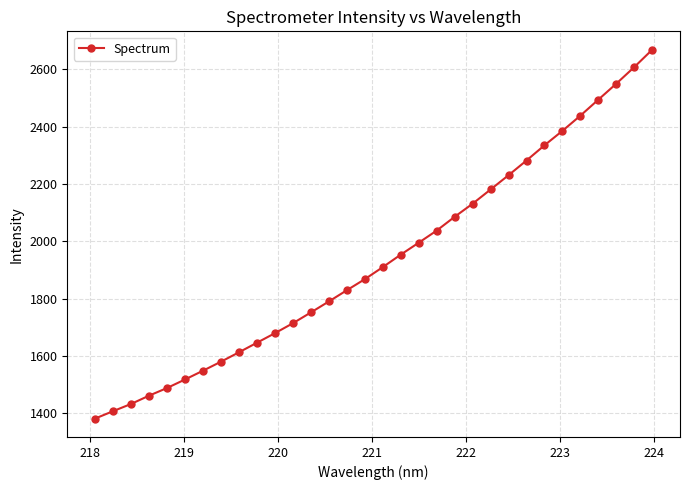

What is the average value?

1937.7